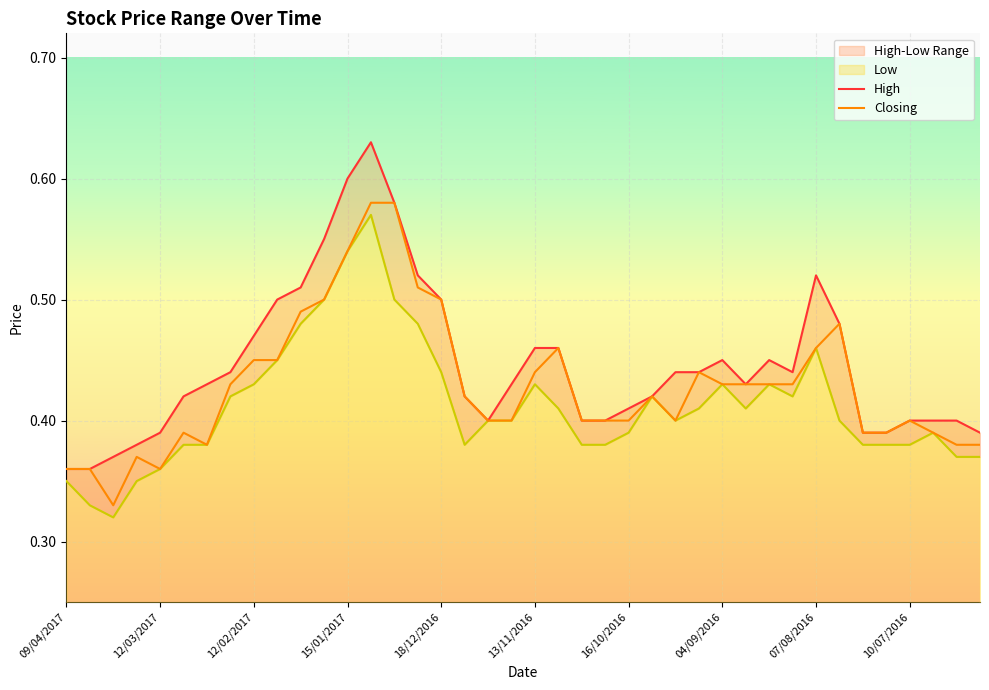

In High, how many points are higher than both neighbors (excluding endpoints)?

4